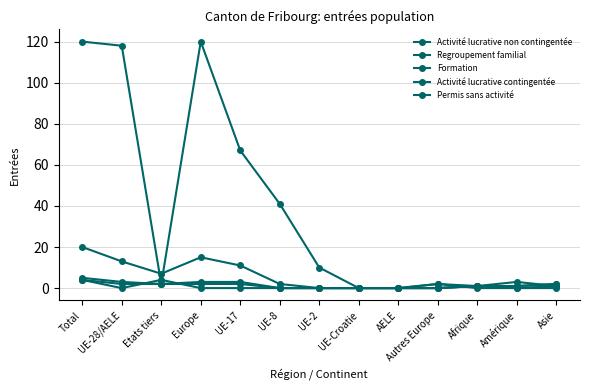

How many distinct data groups are displayed?

5